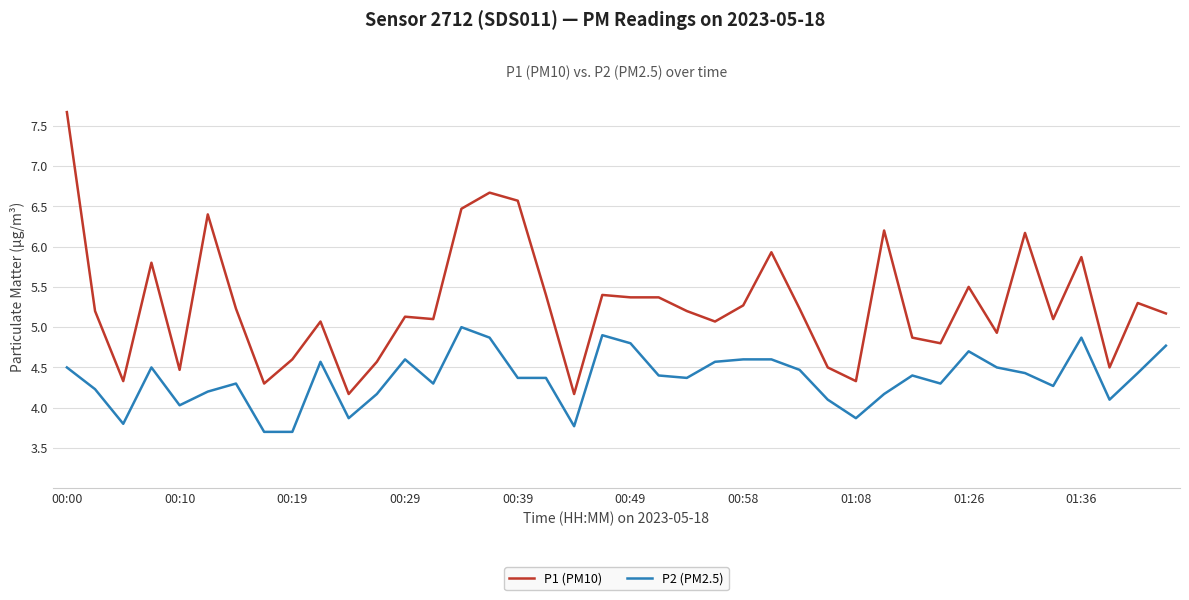

What is the difference between the maximum and minimum values in the P1 (PM10) series?

3.5